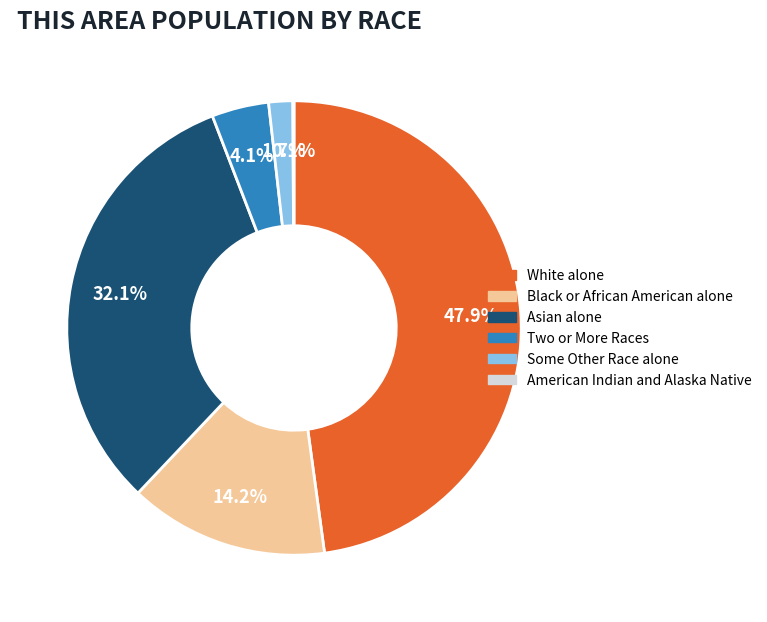

To the nearest percent, what is the average slice percentage?

17%